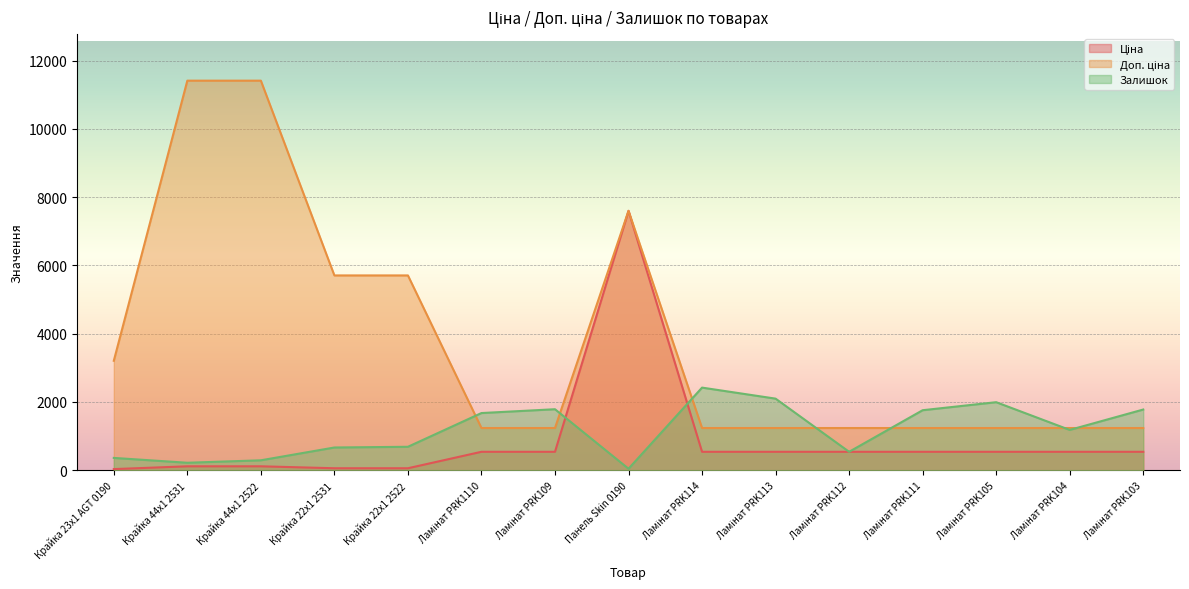

True or false: Доп. ціна and Ціна cross at least once.

False